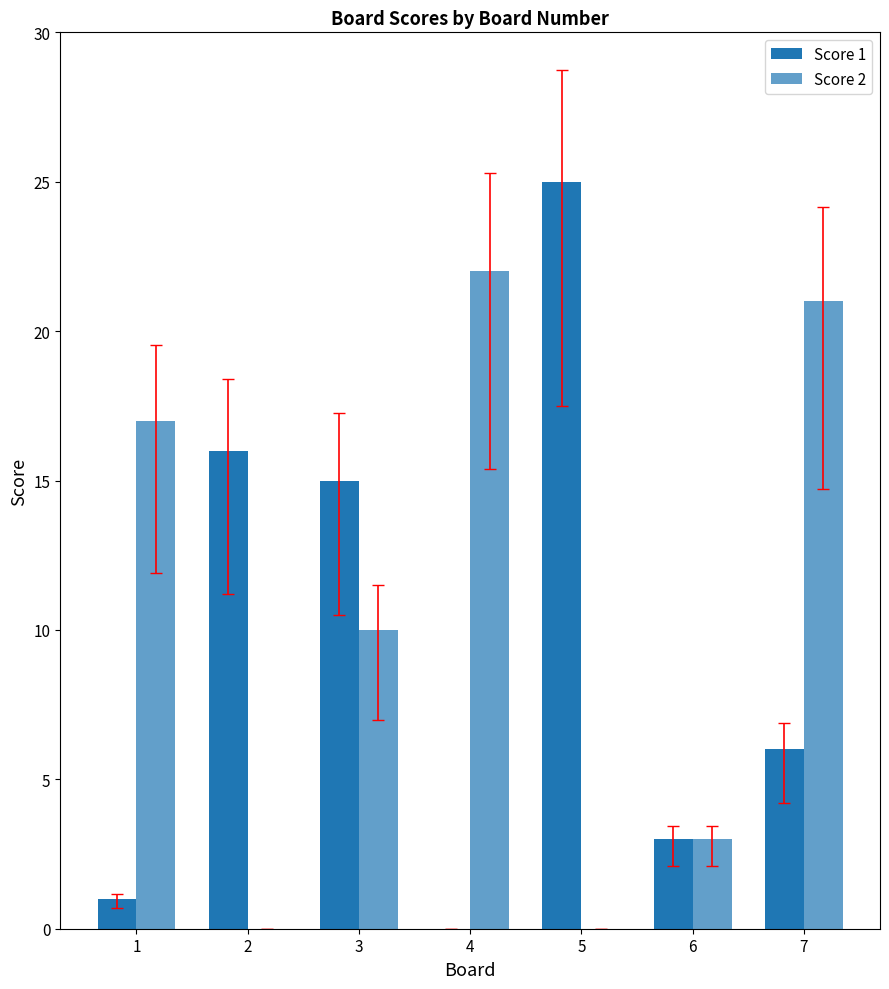

At which label does Score 2 first exceed 10?

1